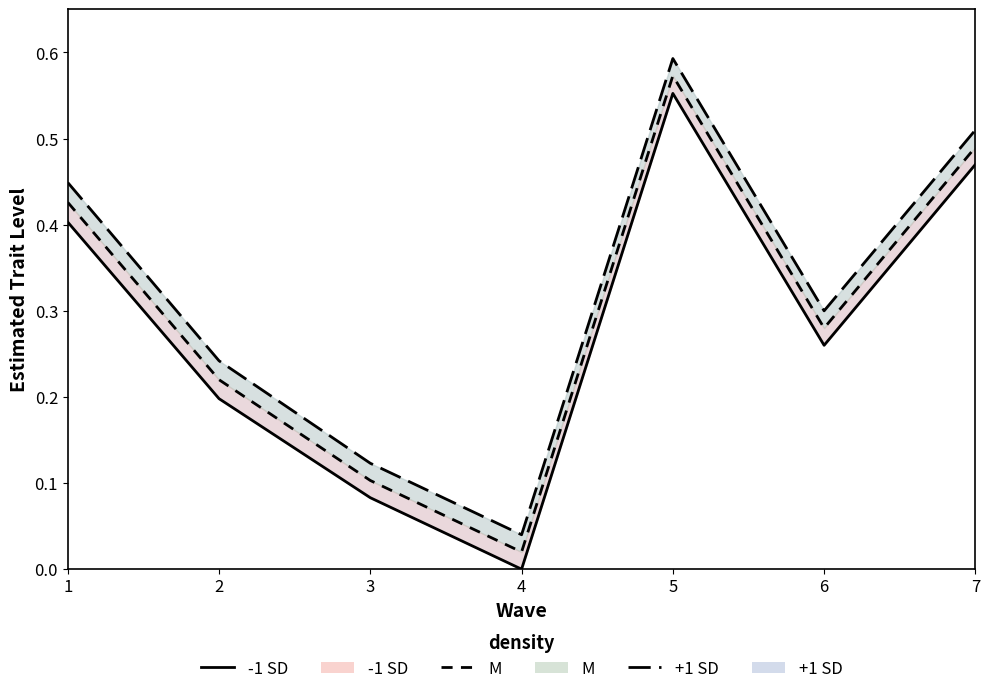

What is the value of the -1 SD point at the 3rd from the left?

0.1